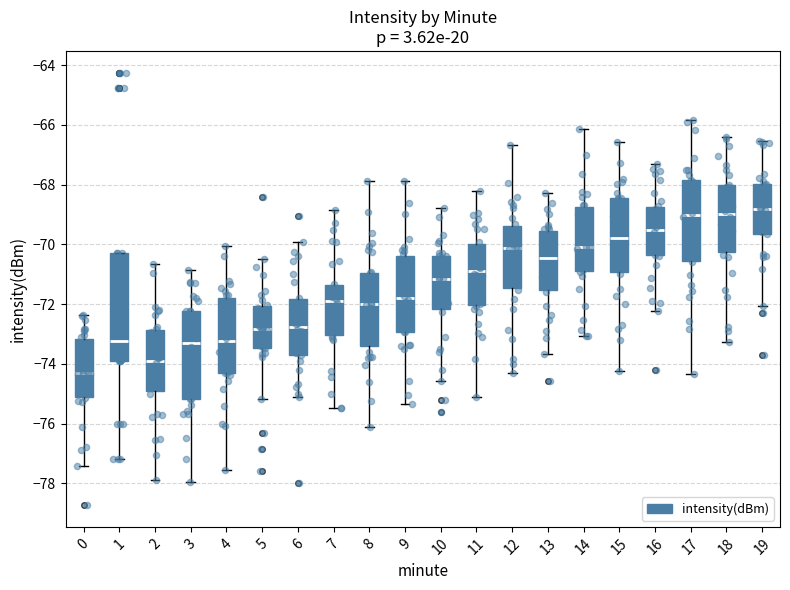

Reading left to right, read every box against the y-axis: the position of its median line, the range the box covers, and the ends of its whiskers. The values are not printed on the chart, so give them approximately, as read against the axis.

0: median -74.4, box -75.2 to -73.2, whiskers -77.4 to -72.4
1: median -73.2, box -73.8 to -70.2, whiskers -77.2 to -70.2
2: median -73.8, box -75.0 to -72.8, whiskers -77.8 to -70.6
3: median -73.2, box -75.2 to -72.2, whiskers -78.0 to -70.8
4: median -73.2, box -74.4 to -71.8, whiskers -77.6 to -70.0
5: median -72.8, box -73.4 to -72.0, whiskers -75.2 to -70.4
6: median -72.8, box -73.6 to -71.8, whiskers -75.2 to -70.0
7: median -71.8, box -73.0 to -71.4, whiskers -75.4 to -68.8
8: median -72.0, box -73.4 to -71.0, whiskers -76.2 to -67.8
9: median -71.8, box -73.0 to -70.4, whiskers -75.4 to -67.8
10: median -71.2, box -72.2 to -70.4, whiskers -74.6 to -68.8
11: median -70.8, box -72.0 to -70.0, whiskers -75.0 to -68.2
12: median -70.2, box -71.4 to -69.4, whiskers -74.4 to -66.6
13: median -70.4, box -71.6 to -69.6, whiskers -73.6 to -68.2
14: median -70.0, box -70.8 to -68.8, whiskers -73.0 to -66.2
15: median -69.8, box -71.0 to -68.4, whiskers -74.2 to -66.6
16: median -69.6, box -70.4 to -68.8, whiskers -72.2 to -67.4
17: median -69.0, box -70.6 to -67.8, whiskers -74.4 to -65.8
18: median -69.0, box -70.2 to -68.0, whiskers -73.2 to -66.4
19: median -68.8, box -69.6 to -68.0, whiskers -72.0 to -66.6